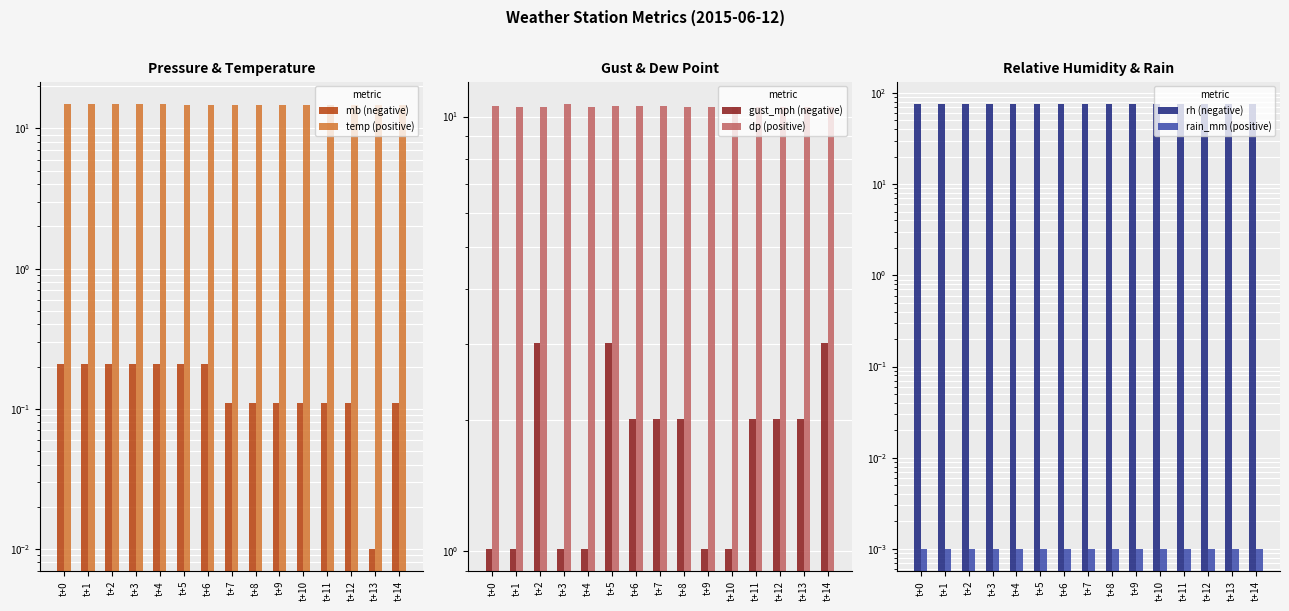

Is it true that dp (positive) equals 16.4 at t+12?

False